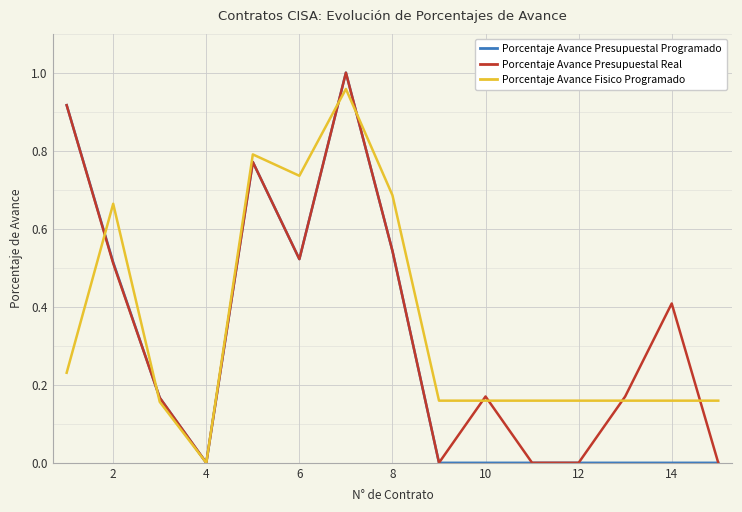

Is it true that Porcentaje Avance Presupuestal Real equals 0.1 at 8?

False